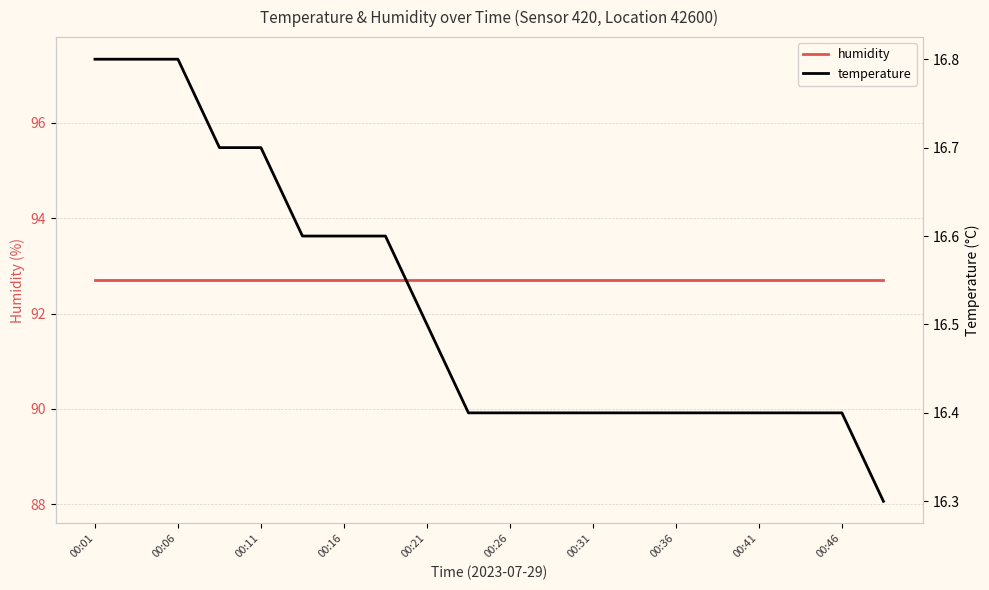

Which category has the lowest value in the humidity series?

00:01